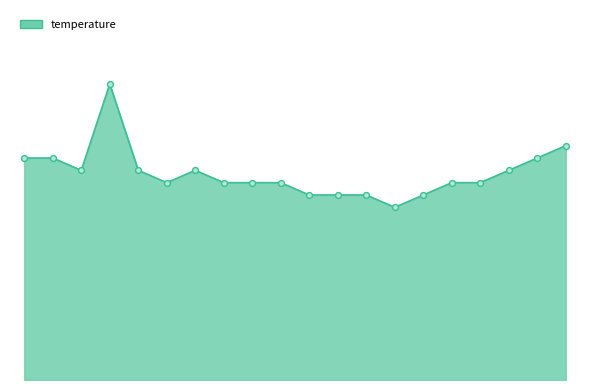

Does the chart have visible grid lines?

No